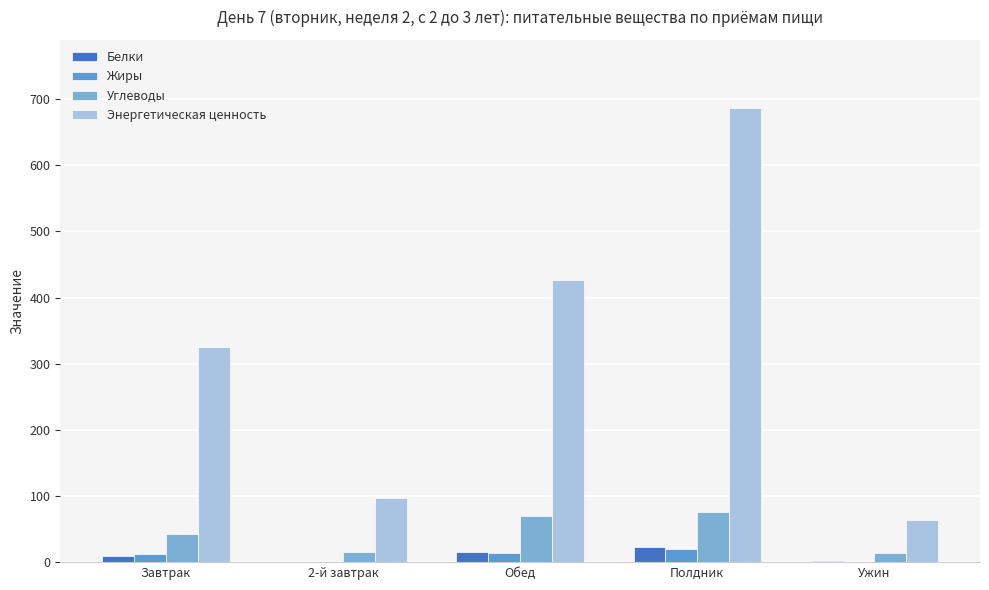

At which label is Углеводы closest to 44?

Завтрак